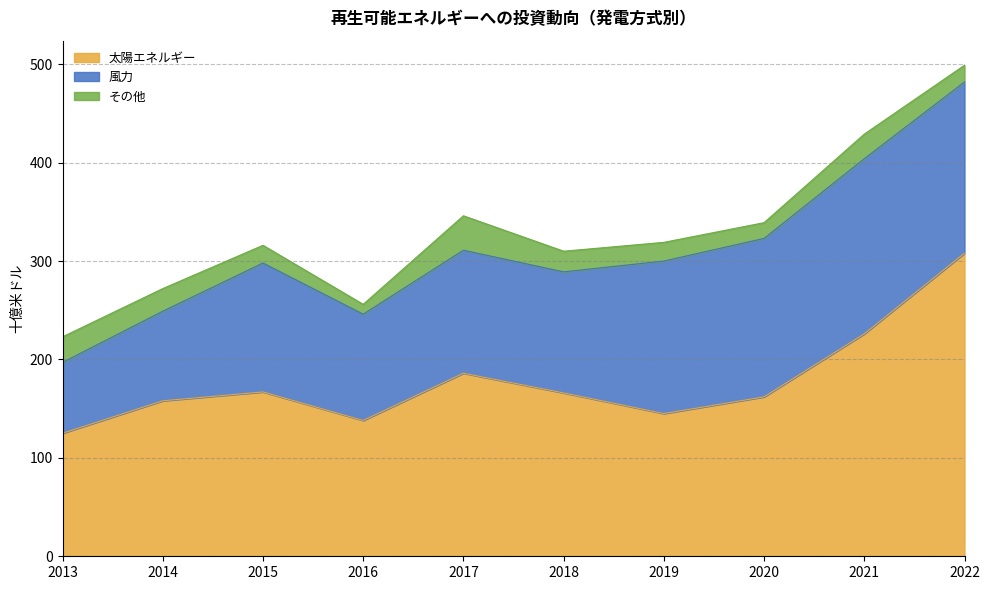

How many lines are shown in the chart?

3